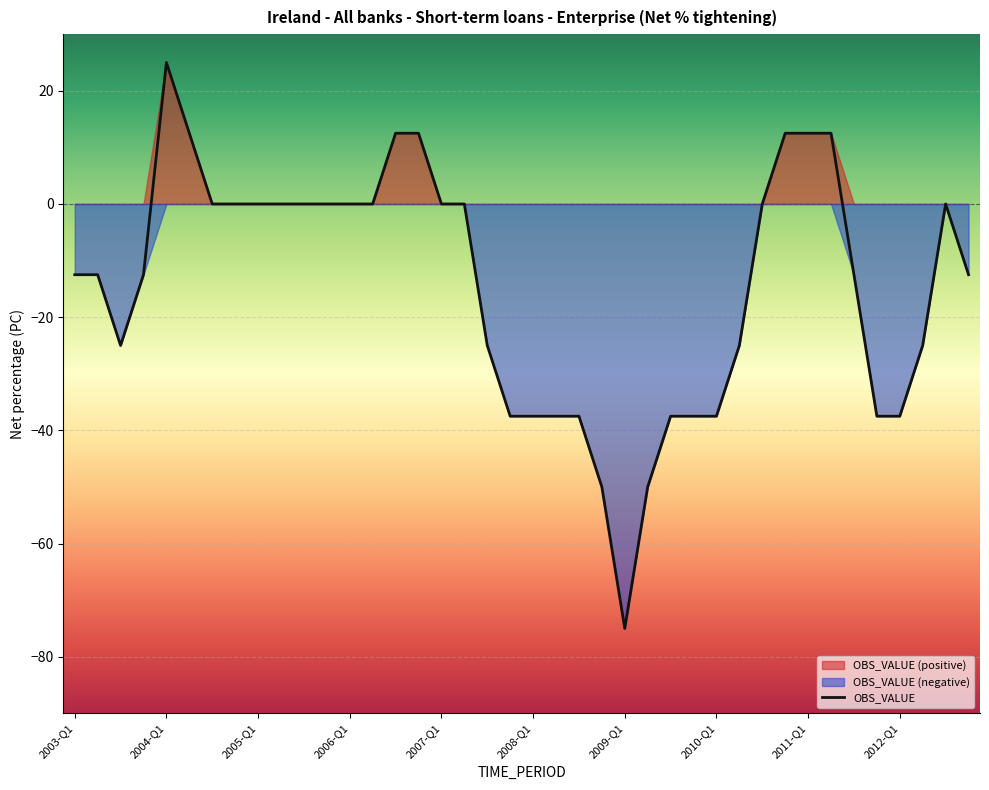

At which label does OBS_VALUE reach its peak?

2004-Q1